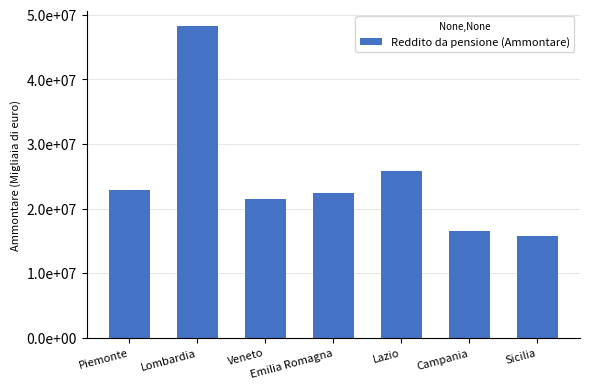

Does the chart contain any negative values?

No